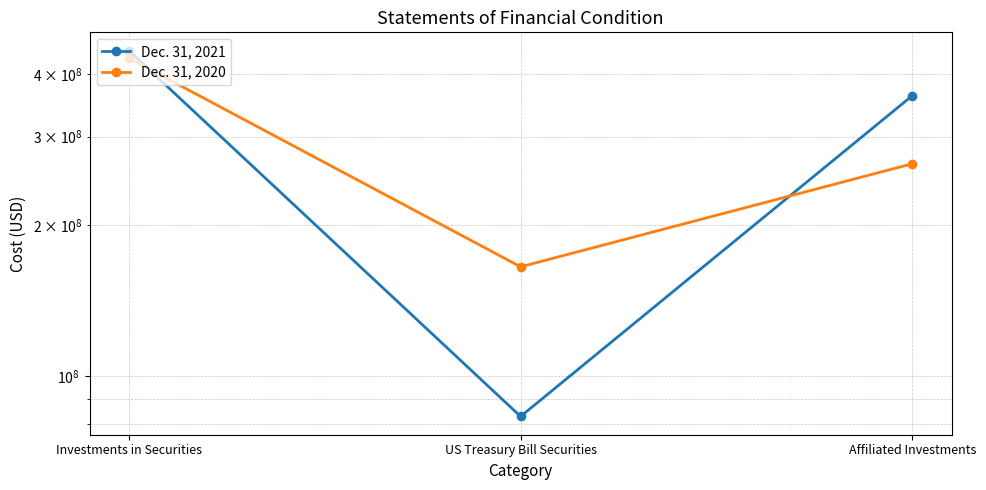

Does the chart display data point markers on the line(s)?

Yes